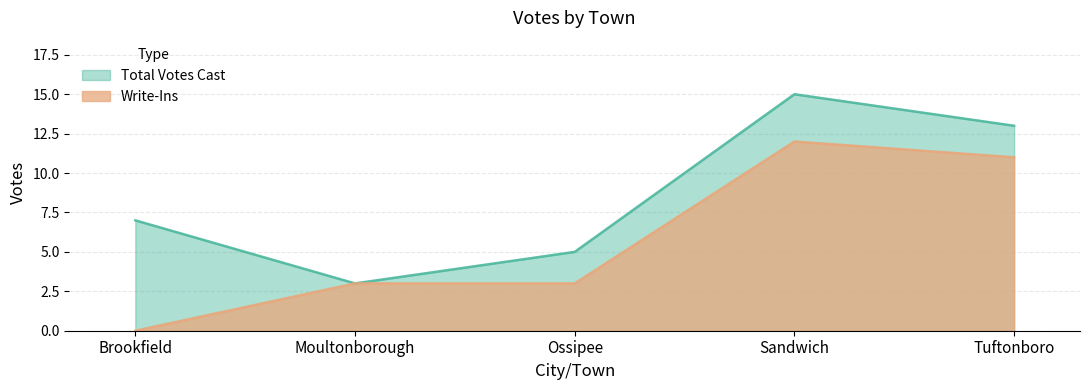

Is it true that Write-Ins equals 12 at Sandwich?

True